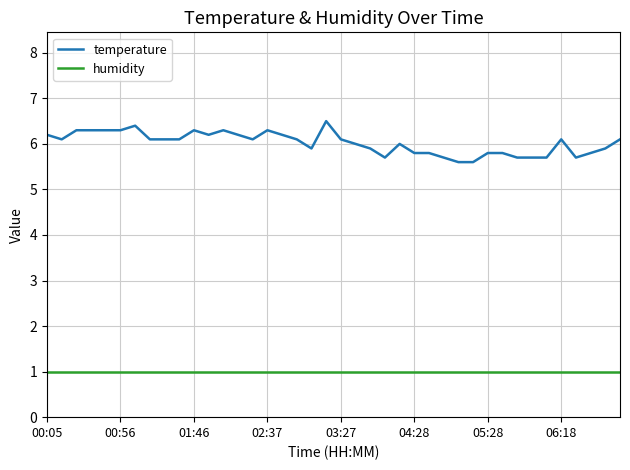

True or false: humidity and temperature cross at least once.

False